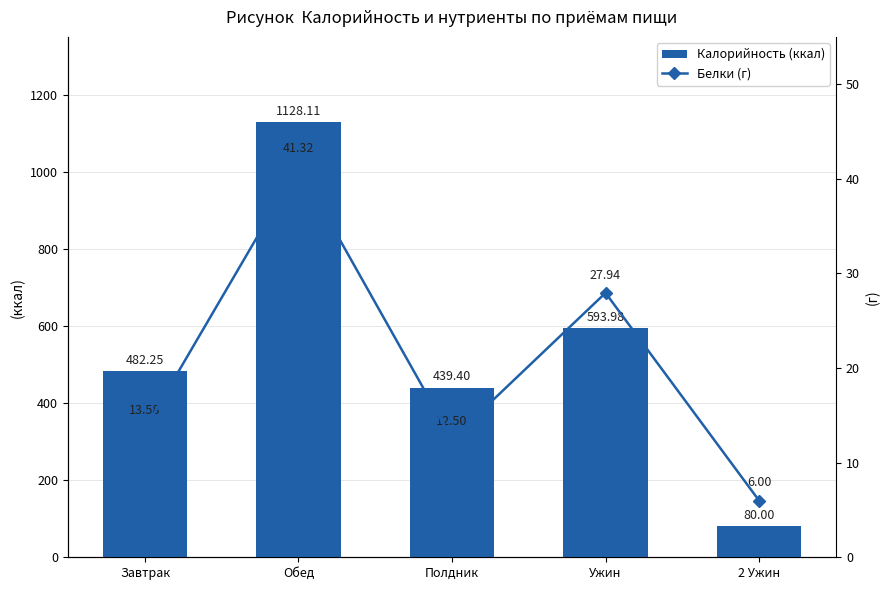

What is the label of the 1st bar from the right?

2 Ужин